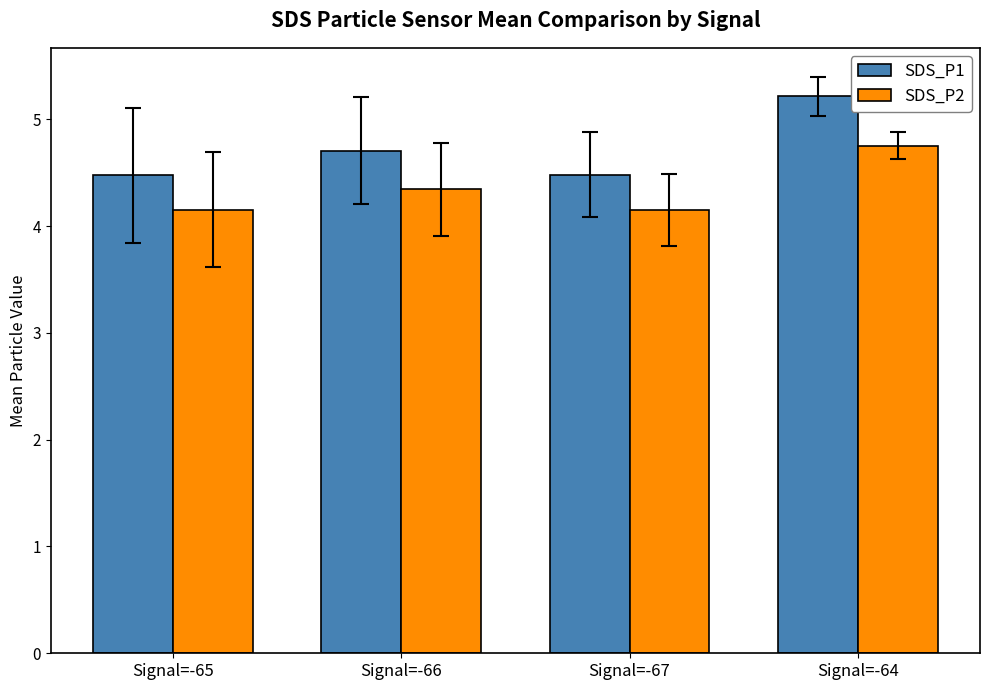

Which series has the widest spread of values?

SDS_P1